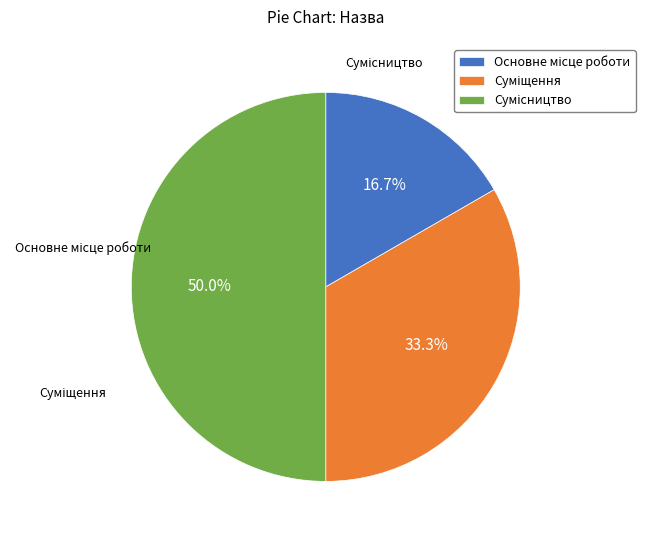

Count the number of slices in the pie.

3